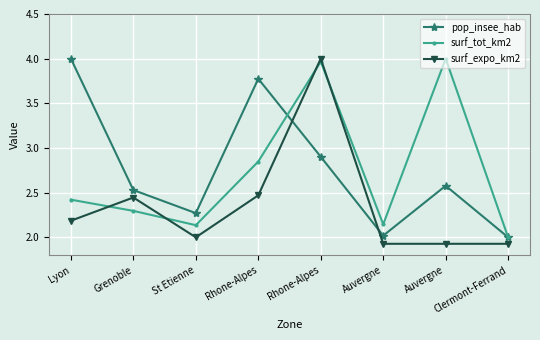

Reading right to left, transcribe all the data shown in this chart.

pop_insee_hab: Clermont-Ferrand=2.0	Auvergne=2.6	Auvergne=2.0	Rhone-Alpes=2.9	Rhone-Alpes=3.8	St Etienne=2.3	Grenoble=2.5	Lyon=4.0
surf_tot_km2: Clermont-Ferrand=2.0	Auvergne=4.0	Auvergne=2.1	Rhone-Alpes=4.0	Rhone-Alpes=2.8	St Etienne=2.1	Grenoble=2.3	Lyon=2.4
surf_expo_km2: Clermont-Ferrand=1.9	Auvergne=1.9	Auvergne=1.9	Rhone-Alpes=4.0	Rhone-Alpes=2.5	St Etienne=2.0	Grenoble=2.4	Lyon=2.2